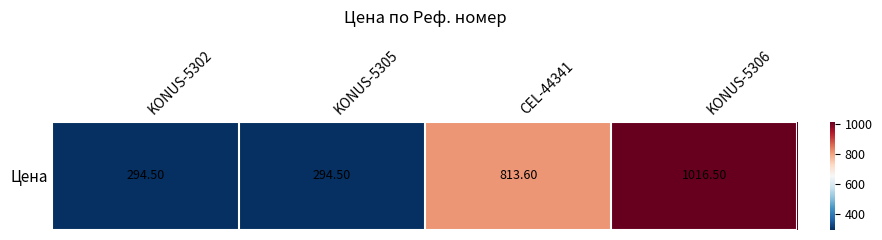

What is the change in value from CEL-44341 to KONUS-5306?

+202.9